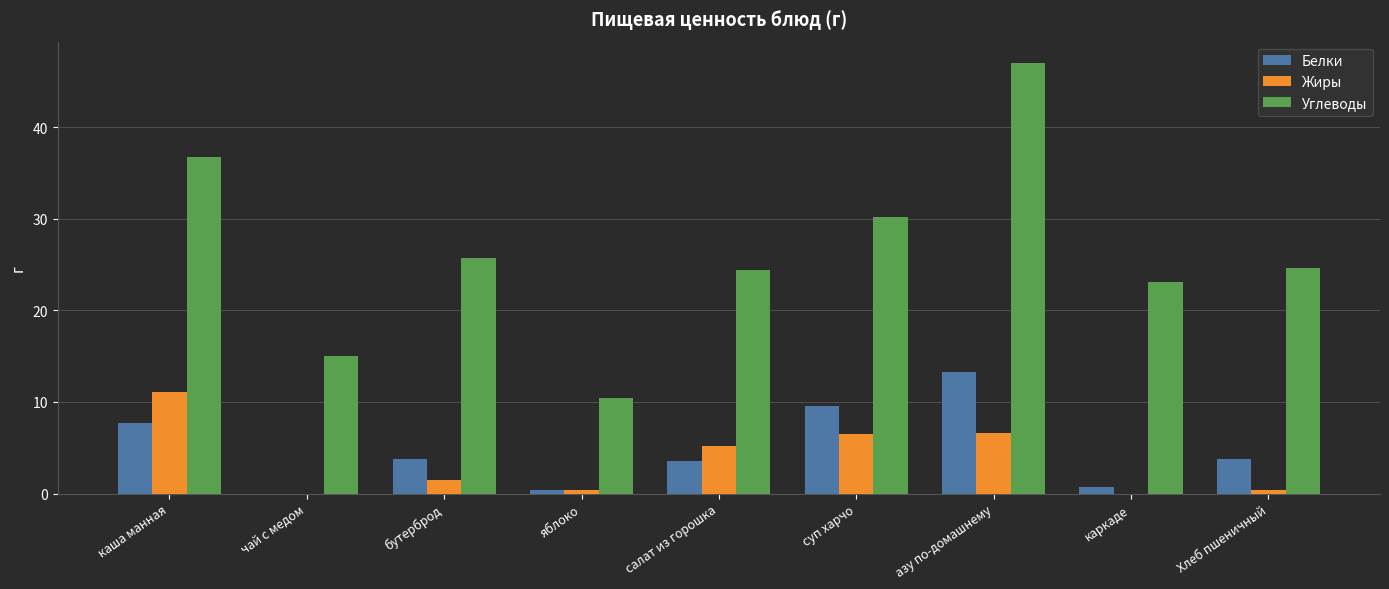

What is the sum of the Белки values at суп харчо and азу по-домашнему?

22.9